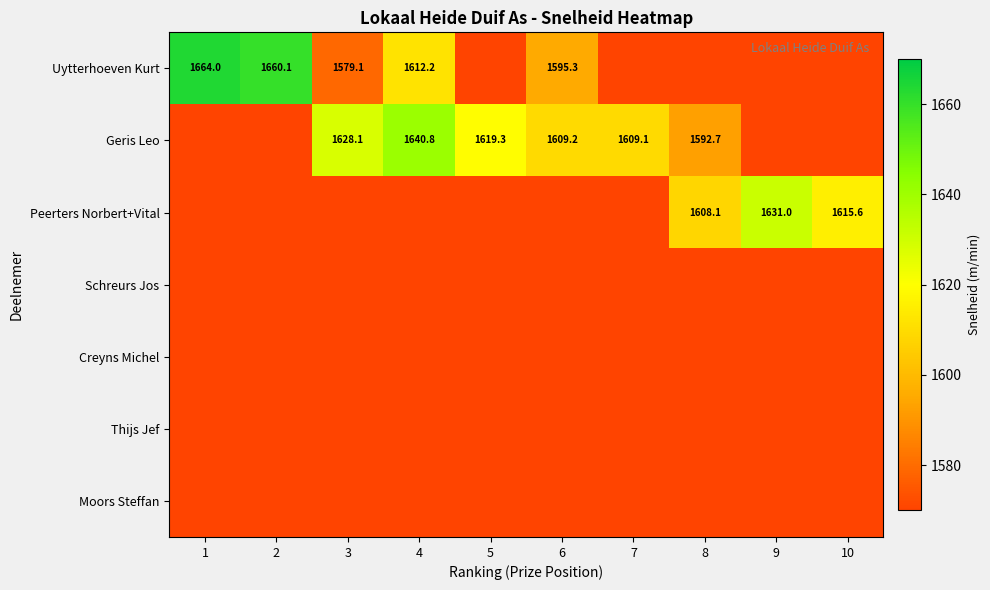

At how many categories does at least one series exceed 1602?

10